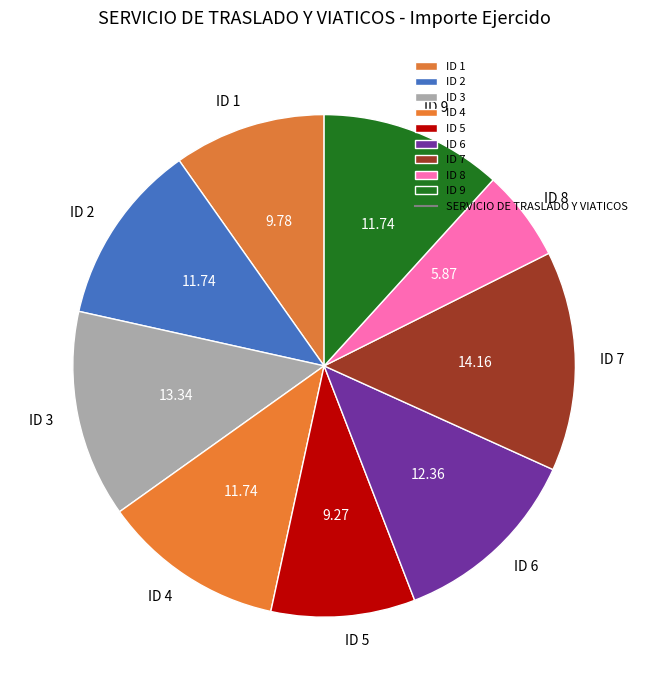

Between ID 3 and ID 8, which is larger?

ID 3